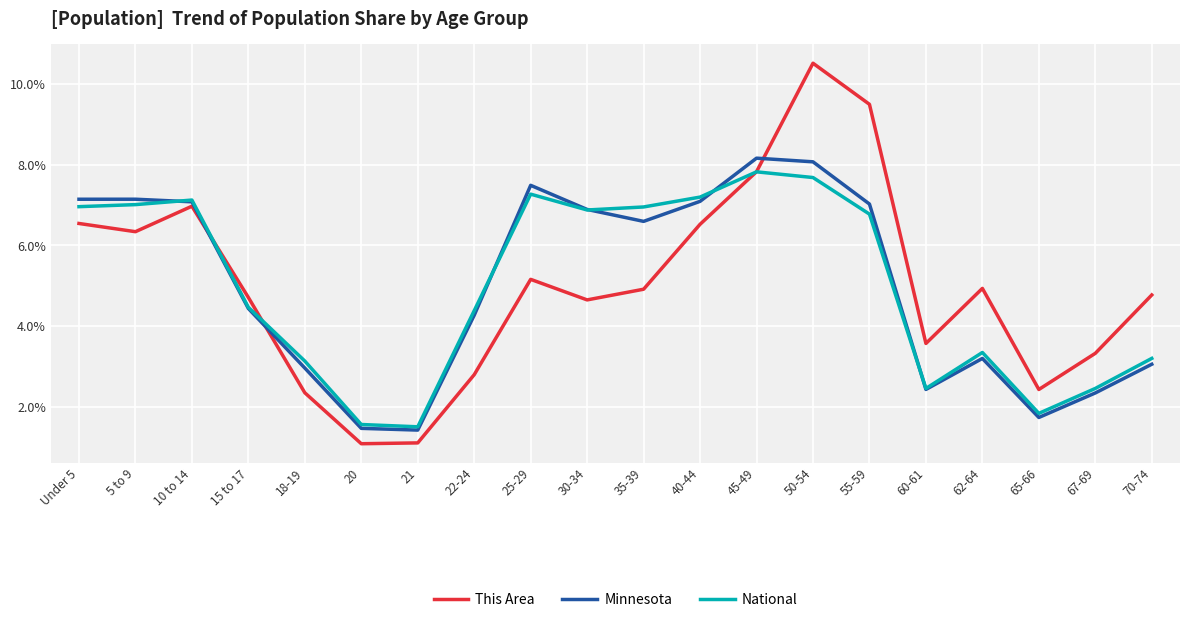

Where does the This Area series first go above 4?

Under 5